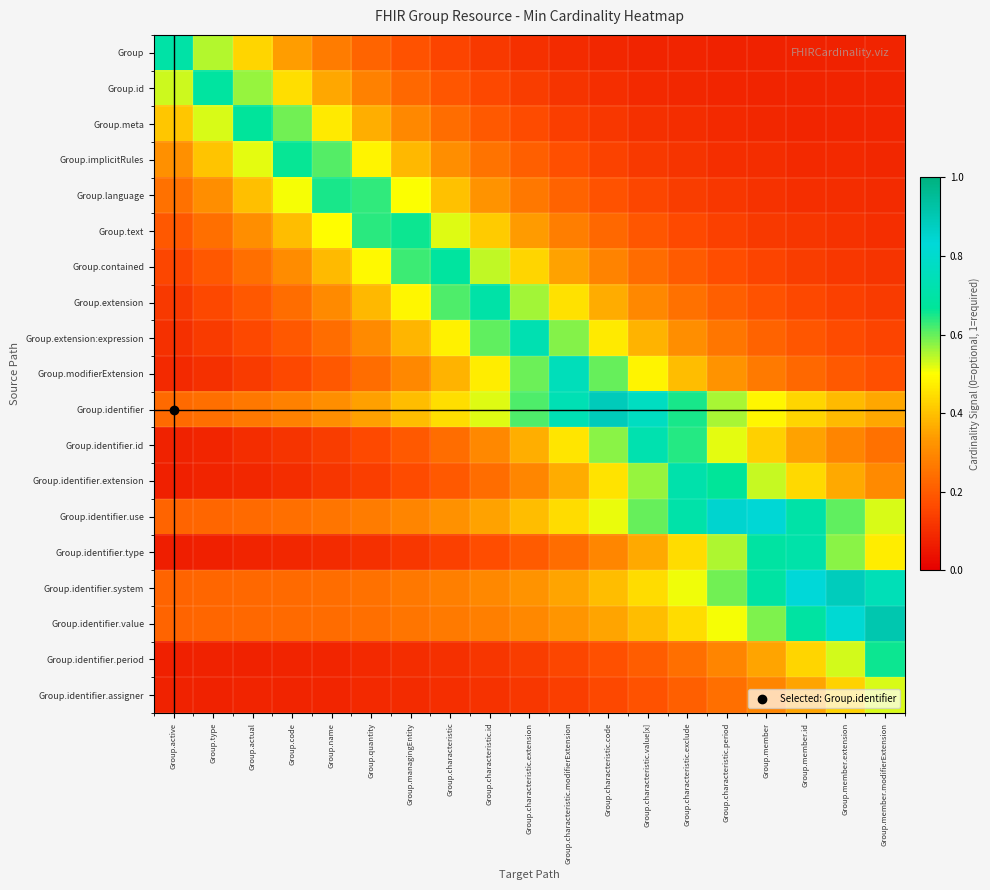

Reading left to right, what are all the values shown in this chart?

Group: Group.active=0.7	Group.type=0.5	Group.actual=0.4	Group.code=0.3	Group.name=0.3	Group.quantity=0.2	Group.managingEntity=0.2	Group.characteristic=0.1	Group.characteristic.id=0.1	Group.characteristic.extension=0.1	Group.characteristic.modifierExtension=0.1	Group.characteristic.code=0.1	Group.characteristic.value[x]=0.1	Group.characteristic.exclude=0.1	Group.characteristic.period=0.1	Group.member=0.1	Group.member.id=0.1	Group.member.extension=0.1	Group.member.modifierExtension=0.1
Group.id: Group.active=0.5	Group.type=0.7	Group.actual=0.6	Group.code=0.4	Group.name=0.4	Group.quantity=0.3	Group.managingEntity=0.2	Group.characteristic=0.2	Group.characteristic.id=0.2	Group.characteristic.extension=0.1	Group.characteristic.modifierExtension=0.1	Group.characteristic.code=0.1	Group.characteristic.value[x]=0.1	Group.characteristic.exclude=0.1	Group.characteristic.period=0.1	Group.member=0.1	Group.member.id=0.1	Group.member.extension=0.1	Group.member.modifierExtension=0.1
Group.meta: Group.active=0.4	Group.type=0.5	Group.actual=0.7	Group.code=0.6	Group.name=0.5	Group.quantity=0.4	Group.managingEntity=0.3	Group.characteristic=0.2	Group.characteristic.id=0.2	Group.characteristic.extension=0.2	Group.characteristic.modifierExtension=0.1	Group.characteristic.code=0.1	Group.characteristic.value[x]=0.1	Group.characteristic.exclude=0.1	Group.characteristic.period=0.1	Group.member=0.1	Group.member.id=0.1	Group.member.extension=0.1	Group.member.modifierExtension=0.1
Group.implicitRules: Group.active=0.3	Group.type=0.4	Group.actual=0.5	Group.code=0.7	Group.name=0.6	Group.quantity=0.5	Group.managingEntity=0.4	Group.characteristic=0.3	Group.characteristic.id=0.3	Group.characteristic.extension=0.2	Group.characteristic.modifierExtension=0.2	Group.characteristic.code=0.1	Group.characteristic.value[x]=0.1	Group.characteristic.exclude=0.1	Group.characteristic.period=0.1	Group.member=0.1	Group.member.id=0.1	Group.member.extension=0.1	Group.member.modifierExtension=0.1
Group.language: Group.active=0.2	Group.type=0.3	Group.actual=0.4	Group.code=0.5	Group.name=0.6	Group.quantity=0.6	Group.managingEntity=0.5	Group.characteristic=0.4	Group.characteristic.id=0.3	Group.characteristic.extension=0.3	Group.characteristic.modifierExtension=0.2	Group.characteristic.code=0.2	Group.characteristic.value[x]=0.2	Group.characteristic.exclude=0.1	Group.characteristic.period=0.1	Group.member=0.1	Group.member.id=0.1	Group.member.extension=0.1	Group.member.modifierExtension=0.1
Group.text: Group.active=0.2	Group.type=0.2	Group.actual=0.3	Group.code=0.4	Group.name=0.5	Group.quantity=0.6	Group.managingEntity=0.7	Group.characteristic=0.5	Group.characteristic.id=0.4	Group.characteristic.extension=0.3	Group.characteristic.modifierExtension=0.3	Group.characteristic.code=0.2	Group.characteristic.value[x]=0.2	Group.characteristic.exclude=0.2	Group.characteristic.period=0.1	Group.member=0.1	Group.member.id=0.1	Group.member.extension=0.1	Group.member.modifierExtension=0.1
Group.contained: Group.active=0.2	Group.type=0.2	Group.actual=0.2	Group.code=0.3	Group.name=0.4	Group.quantity=0.5	Group.managingEntity=0.6	Group.characteristic=0.7	Group.characteristic.id=0.5	Group.characteristic.extension=0.4	Group.characteristic.modifierExtension=0.4	Group.characteristic.code=0.3	Group.characteristic.value[x]=0.2	Group.characteristic.exclude=0.2	Group.characteristic.period=0.2	Group.member=0.2	Group.member.id=0.1	Group.member.extension=0.1	Group.member.modifierExtension=0.1
Group.extension: Group.active=0.1	Group.type=0.2	Group.actual=0.2	Group.code=0.2	Group.name=0.3	Group.quantity=0.4	Group.managingEntity=0.5	Group.characteristic=0.6	Group.characteristic.id=0.7	Group.characteristic.extension=0.6	Group.characteristic.modifierExtension=0.4	Group.characteristic.code=0.4	Group.characteristic.value[x]=0.3	Group.characteristic.exclude=0.2	Group.characteristic.period=0.2	Group.member=0.2	Group.member.id=0.2	Group.member.extension=0.1	Group.member.modifierExtension=0.1
Group.extension:expression: Group.active=0.1	Group.type=0.1	Group.actual=0.2	Group.code=0.2	Group.name=0.2	Group.quantity=0.3	Group.managingEntity=0.4	Group.characteristic=0.5	Group.characteristic.id=0.6	Group.characteristic.extension=0.7	Group.characteristic.modifierExtension=0.6	Group.characteristic.code=0.5	Group.characteristic.value[x]=0.4	Group.characteristic.exclude=0.3	Group.characteristic.period=0.3	Group.member=0.2	Group.member.id=0.2	Group.member.extension=0.2	Group.member.modifierExtension=0.1
Group.modifierExtension: Group.active=0.1	Group.type=0.1	Group.actual=0.1	Group.code=0.2	Group.name=0.2	Group.quantity=0.2	Group.managingEntity=0.3	Group.characteristic=0.4	Group.characteristic.id=0.5	Group.characteristic.extension=0.6	Group.characteristic.modifierExtension=0.8	Group.characteristic.code=0.6	Group.characteristic.value[x]=0.5	Group.characteristic.exclude=0.4	Group.characteristic.period=0.3	Group.member=0.3	Group.member.id=0.2	Group.member.extension=0.2	Group.member.modifierExtension=0.2
Group.identifier: Group.active=0.2	Group.type=0.2	Group.actual=0.3	Group.code=0.3	Group.name=0.3	Group.quantity=0.3	Group.managingEntity=0.4	Group.characteristic=0.4	Group.characteristic.id=0.5	Group.characteristic.extension=0.6	Group.characteristic.modifierExtension=0.7	Group.characteristic.code=0.9	Group.characteristic.value[x]=0.8	Group.characteristic.exclude=0.7	Group.characteristic.period=0.6	Group.member=0.5	Group.member.id=0.4	Group.member.extension=0.4	Group.member.modifierExtension=0.4
Group.identifier.id: Group.active=0.1	Group.type=0.1	Group.actual=0.1	Group.code=0.1	Group.name=0.1	Group.quantity=0.2	Group.managingEntity=0.2	Group.characteristic=0.2	Group.characteristic.id=0.3	Group.characteristic.extension=0.4	Group.characteristic.modifierExtension=0.5	Group.characteristic.code=0.6	Group.characteristic.value[x]=0.7	Group.characteristic.exclude=0.6	Group.characteristic.period=0.5	Group.member=0.4	Group.member.id=0.3	Group.member.extension=0.3	Group.member.modifierExtension=0.2
Group.identifier.extension: Group.active=0.1	Group.type=0.1	Group.actual=0.1	Group.code=0.1	Group.name=0.1	Group.quantity=0.1	Group.managingEntity=0.2	Group.characteristic=0.2	Group.characteristic.id=0.2	Group.characteristic.extension=0.3	Group.characteristic.modifierExtension=0.4	Group.characteristic.code=0.5	Group.characteristic.value[x]=0.6	Group.characteristic.exclude=0.7	Group.characteristic.period=0.7	Group.member=0.5	Group.member.id=0.4	Group.member.extension=0.4	Group.member.modifierExtension=0.3
Group.identifier.use: Group.active=0.2	Group.type=0.2	Group.actual=0.2	Group.code=0.2	Group.name=0.3	Group.quantity=0.3	Group.managingEntity=0.3	Group.characteristic=0.3	Group.characteristic.id=0.3	Group.characteristic.extension=0.4	Group.characteristic.modifierExtension=0.4	Group.characteristic.code=0.5	Group.characteristic.value[x]=0.6	Group.characteristic.exclude=0.7	Group.characteristic.period=0.9	Group.member=0.8	Group.member.id=0.7	Group.member.extension=0.6	Group.member.modifierExtension=0.5
Group.identifier.type: Group.active=0.1	Group.type=0.1	Group.actual=0.1	Group.code=0.1	Group.name=0.1	Group.quantity=0.1	Group.managingEntity=0.1	Group.characteristic=0.1	Group.characteristic.id=0.2	Group.characteristic.extension=0.2	Group.characteristic.modifierExtension=0.2	Group.characteristic.code=0.3	Group.characteristic.value[x]=0.4	Group.characteristic.exclude=0.4	Group.characteristic.period=0.6	Group.member=0.7	Group.member.id=0.7	Group.member.extension=0.6	Group.member.modifierExtension=0.5
Group.identifier.system: Group.active=0.2	Group.type=0.2	Group.actual=0.2	Group.code=0.2	Group.name=0.2	Group.quantity=0.2	Group.managingEntity=0.3	Group.characteristic=0.3	Group.characteristic.id=0.3	Group.characteristic.extension=0.3	Group.characteristic.modifierExtension=0.4	Group.characteristic.code=0.4	Group.characteristic.value[x]=0.4	Group.characteristic.exclude=0.5	Group.characteristic.period=0.6	Group.member=0.7	Group.member.id=0.8	Group.member.extension=0.9	Group.member.modifierExtension=0.7
Group.identifier.value: Group.active=0.2	Group.type=0.2	Group.actual=0.2	Group.code=0.2	Group.name=0.2	Group.quantity=0.2	Group.managingEntity=0.3	Group.characteristic=0.3	Group.characteristic.id=0.3	Group.characteristic.extension=0.3	Group.characteristic.modifierExtension=0.3	Group.characteristic.code=0.4	Group.characteristic.value[x]=0.4	Group.characteristic.exclude=0.4	Group.characteristic.period=0.5	Group.member=0.6	Group.member.id=0.7	Group.member.extension=0.8	Group.member.modifierExtension=0.9
Group.identifier.period: Group.active=0.1	Group.type=0.1	Group.actual=0.1	Group.code=0.1	Group.name=0.1	Group.quantity=0.1	Group.managingEntity=0.1	Group.characteristic=0.1	Group.characteristic.id=0.1	Group.characteristic.extension=0.1	Group.characteristic.modifierExtension=0.2	Group.characteristic.code=0.2	Group.characteristic.value[x]=0.2	Group.characteristic.exclude=0.2	Group.characteristic.period=0.3	Group.member=0.4	Group.member.id=0.4	Group.member.extension=0.5	Group.member.modifierExtension=0.7
Group.identifier.assigner: Group.active=0.1	Group.type=0.1	Group.actual=0.1	Group.code=0.1	Group.name=0.1	Group.quantity=0.1	Group.managingEntity=0.1	Group.characteristic=0.1	Group.characteristic.id=0.1	Group.characteristic.extension=0.1	Group.characteristic.modifierExtension=0.1	Group.characteristic.code=0.2	Group.characteristic.value[x]=0.2	Group.characteristic.exclude=0.2	Group.characteristic.period=0.2	Group.member=0.3	Group.member.id=0.4	Group.member.extension=0.4	Group.member.modifierExtension=0.5